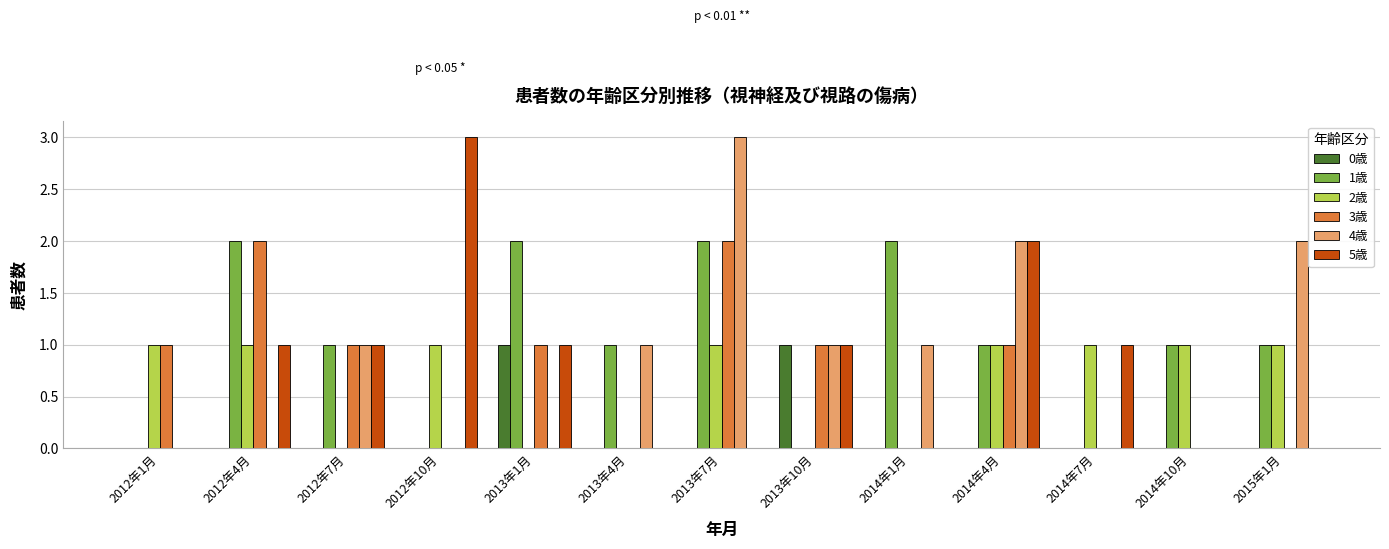

At which label does 4歳 reach its peak?

2013年7月